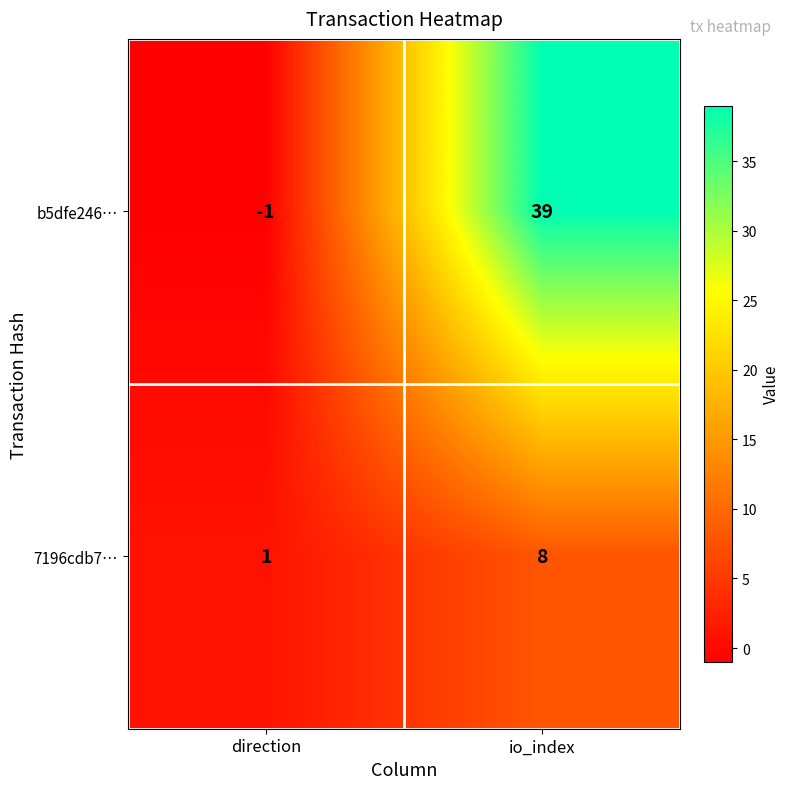

Rank the series by their average value, from lowest to highest.

7196cdb7…, b5dfe246…